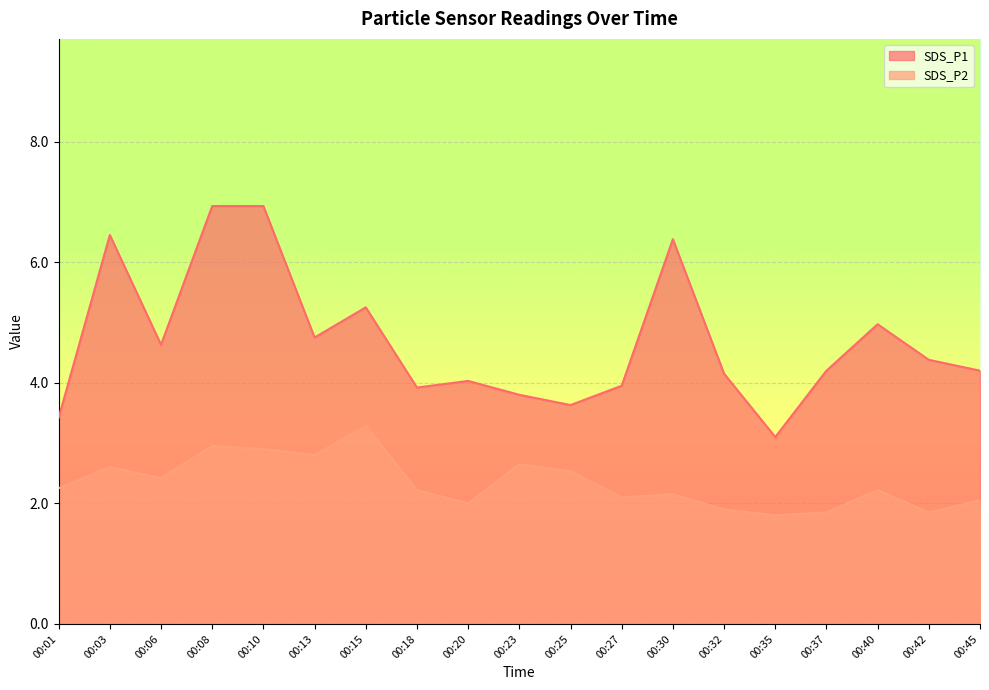

True or false: SDS_P1 and SDS_P2 cross at least once.

False